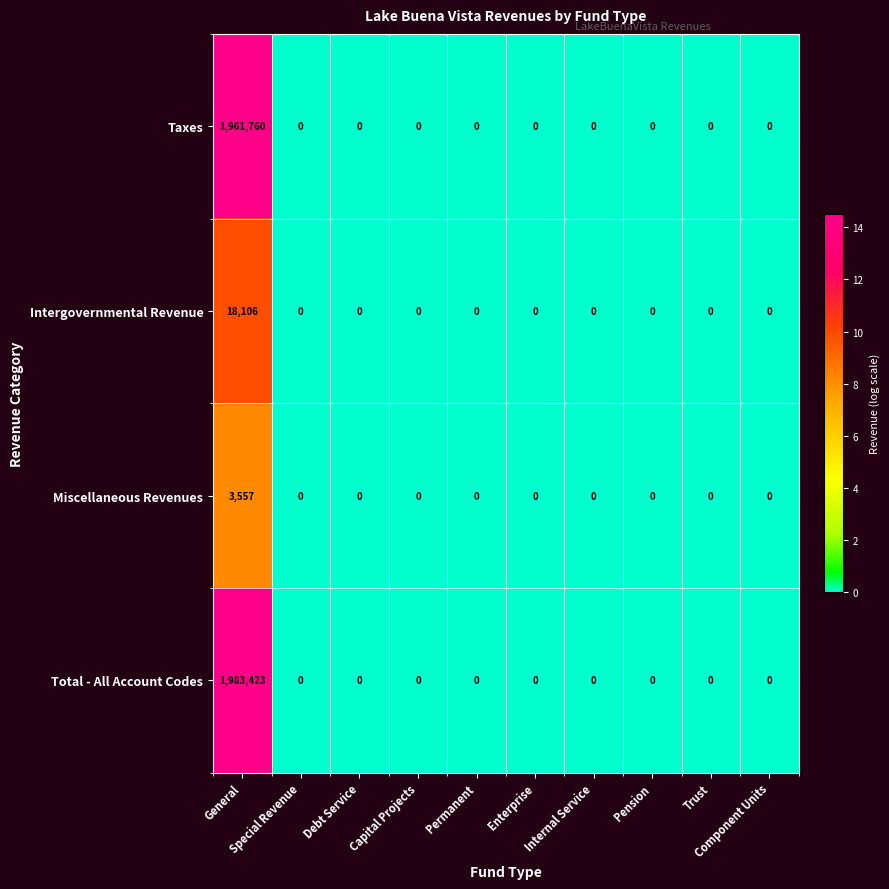

What is the maximum value shown in the chart?

1983423